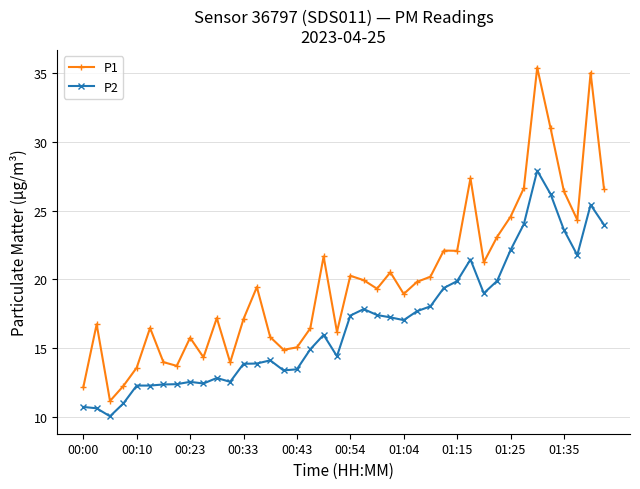

In P1, how many points are lower than both neighbors (excluding endpoints)?

11